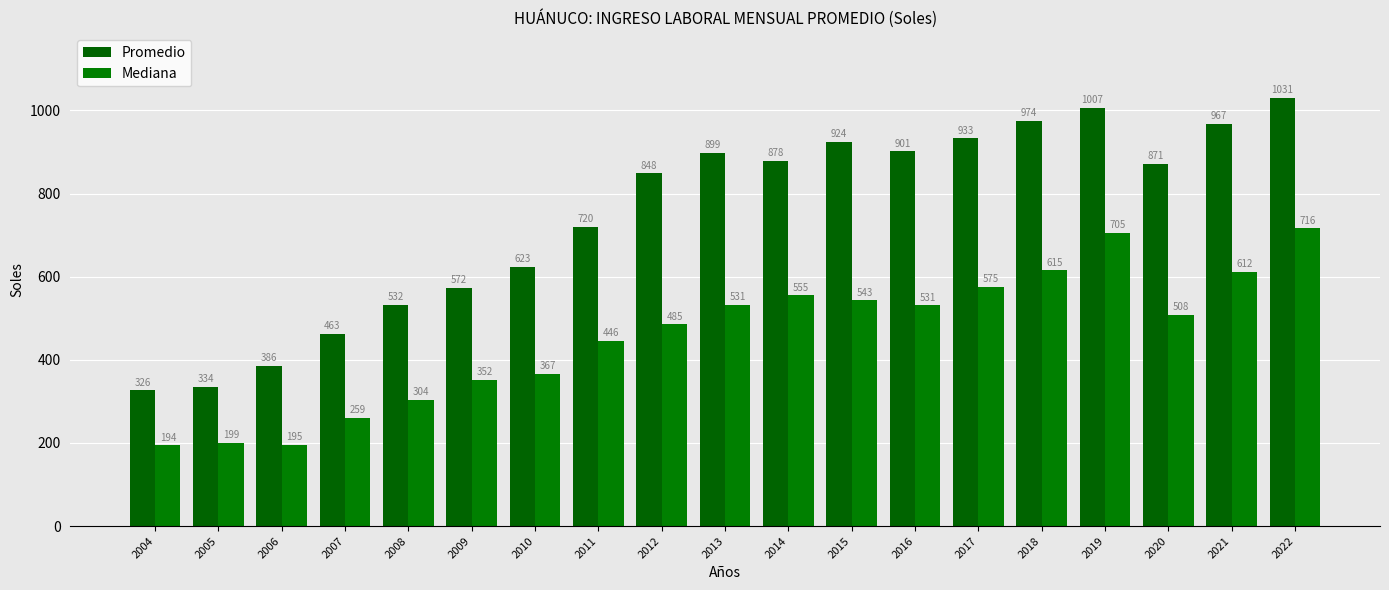

What are all the series names shown in the legend?

Promedio, Mediana